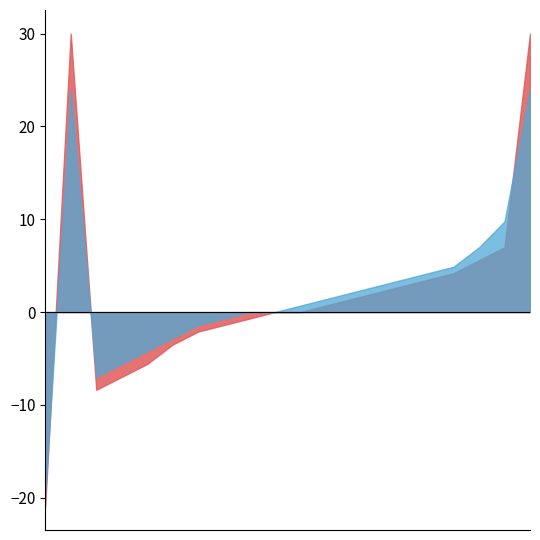

Rank the categories by Females (25-44) value from lowest to highest.

Afghanistan, Bangladesh, Bosnia and Herzegovina, Brazil, Cambodia, Canada, Chile, China, Croatia, Egypt, England, Fiji, France, Germany, Greece, Hong Kong, India, Indonesia, Iran, Australia